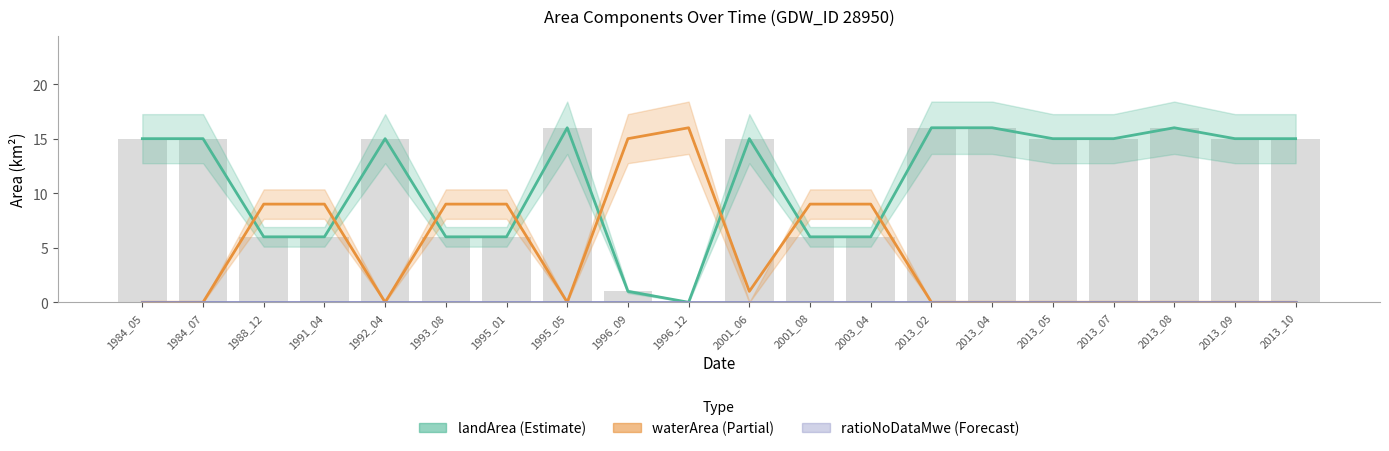

Is the value of landArea (bars) at 1991_04 greater than the value of landArea at 1995_05?

No